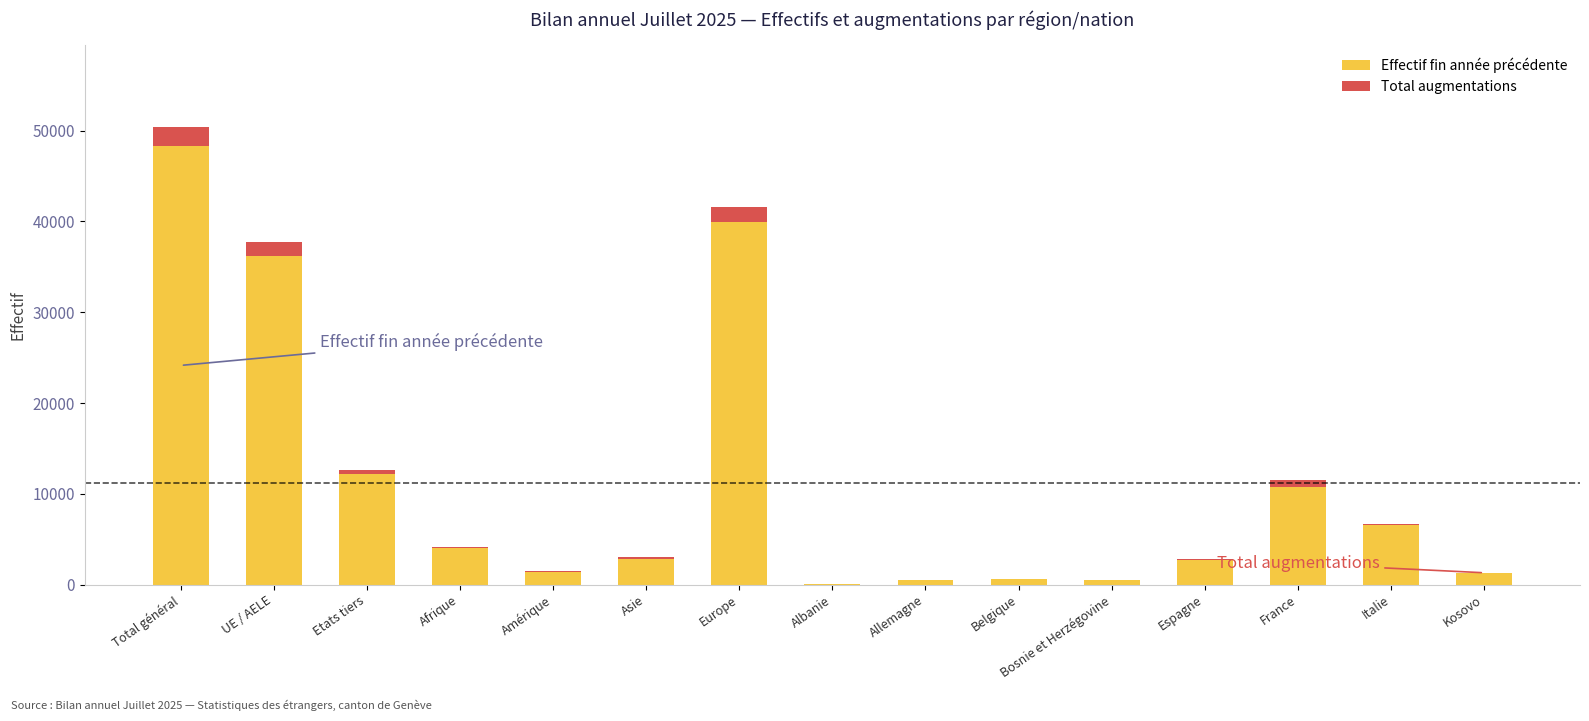

Read the Effectif fin année précédente value at Europe.

39955